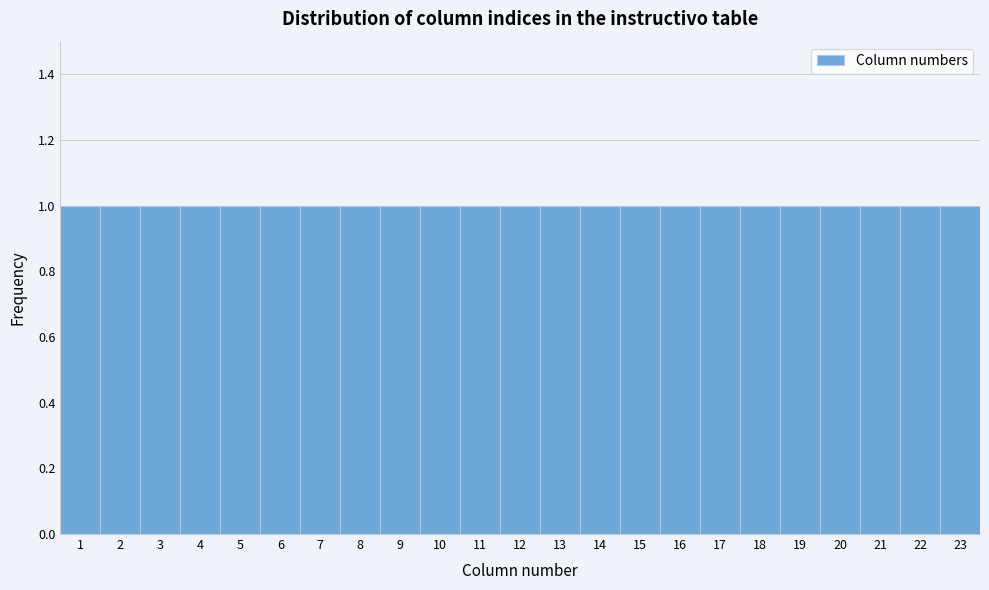

What is the height of the bar covering 21.5 to 22.5 on the x-axis? The values are not printed on the chart, so give them approximately, as read against the axis.

1